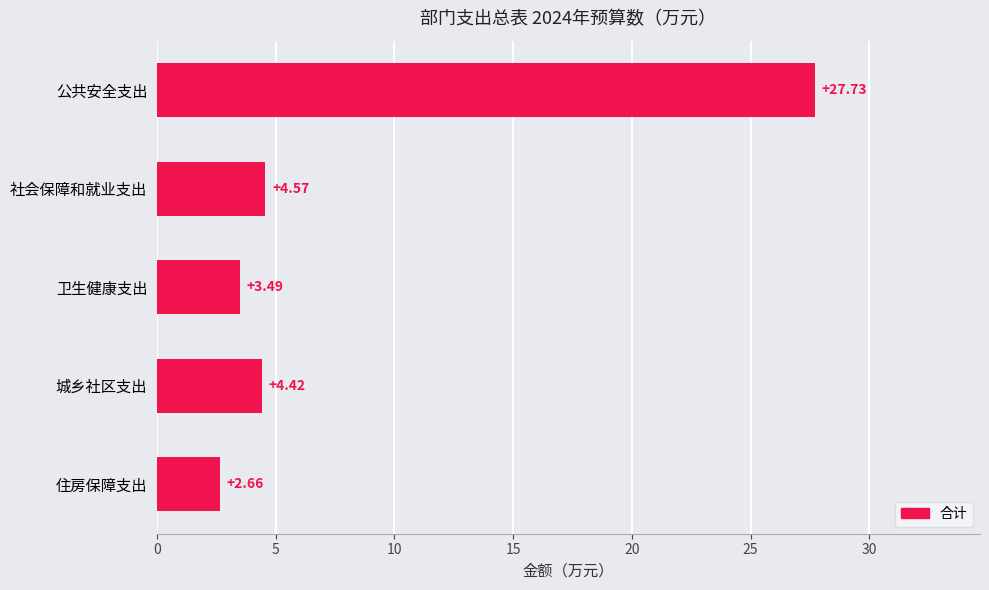

What is the difference between the maximum and minimum values?

25.1